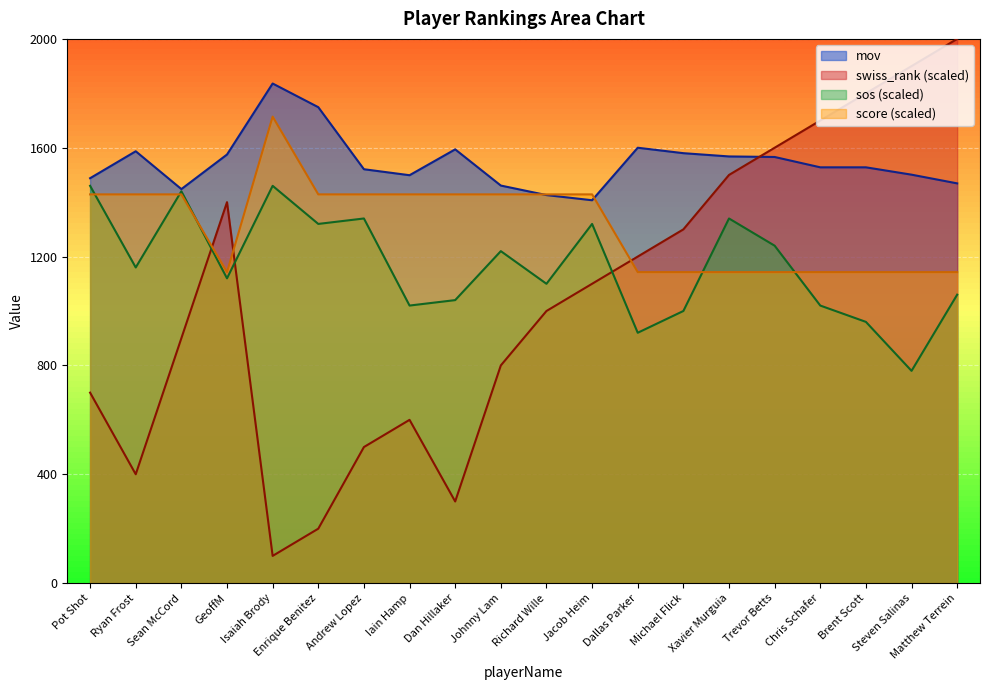

Is it true that score equals 1428.6 at Dan Hillaker?

True